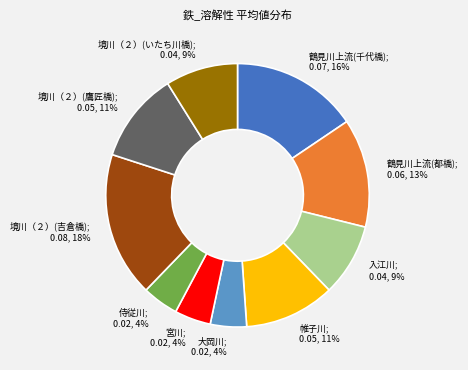

Is the sum of 侍従川; 0.02, 4% and 入江川; 0.04, 9% greater than half?

No